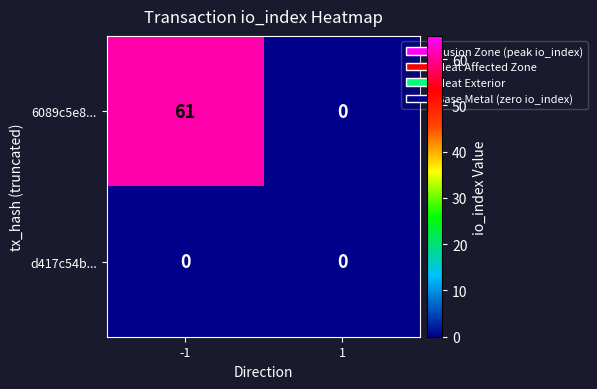

List the series in order of their overall mean, highest first.

6089c5e8..., d417c54b...